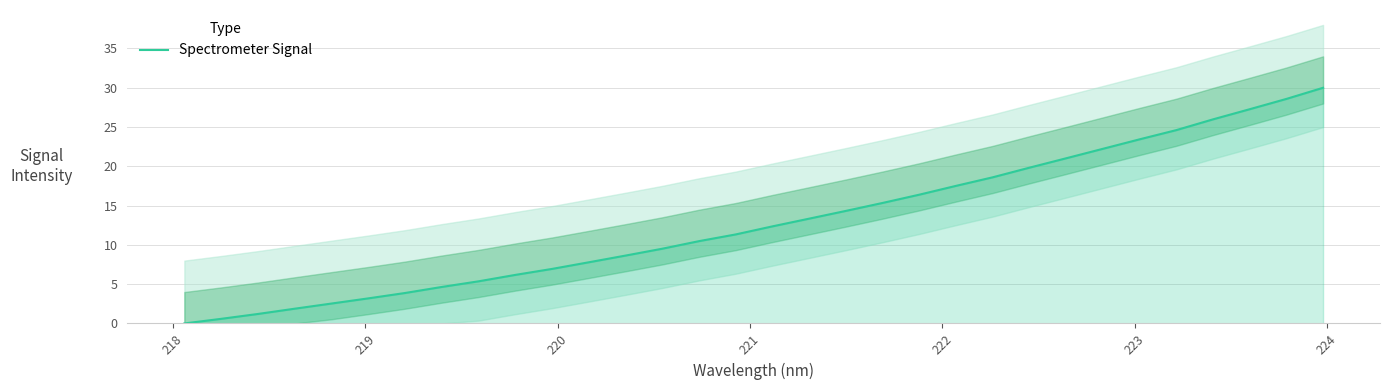

What is the value of the 14th point from the left?

9.5